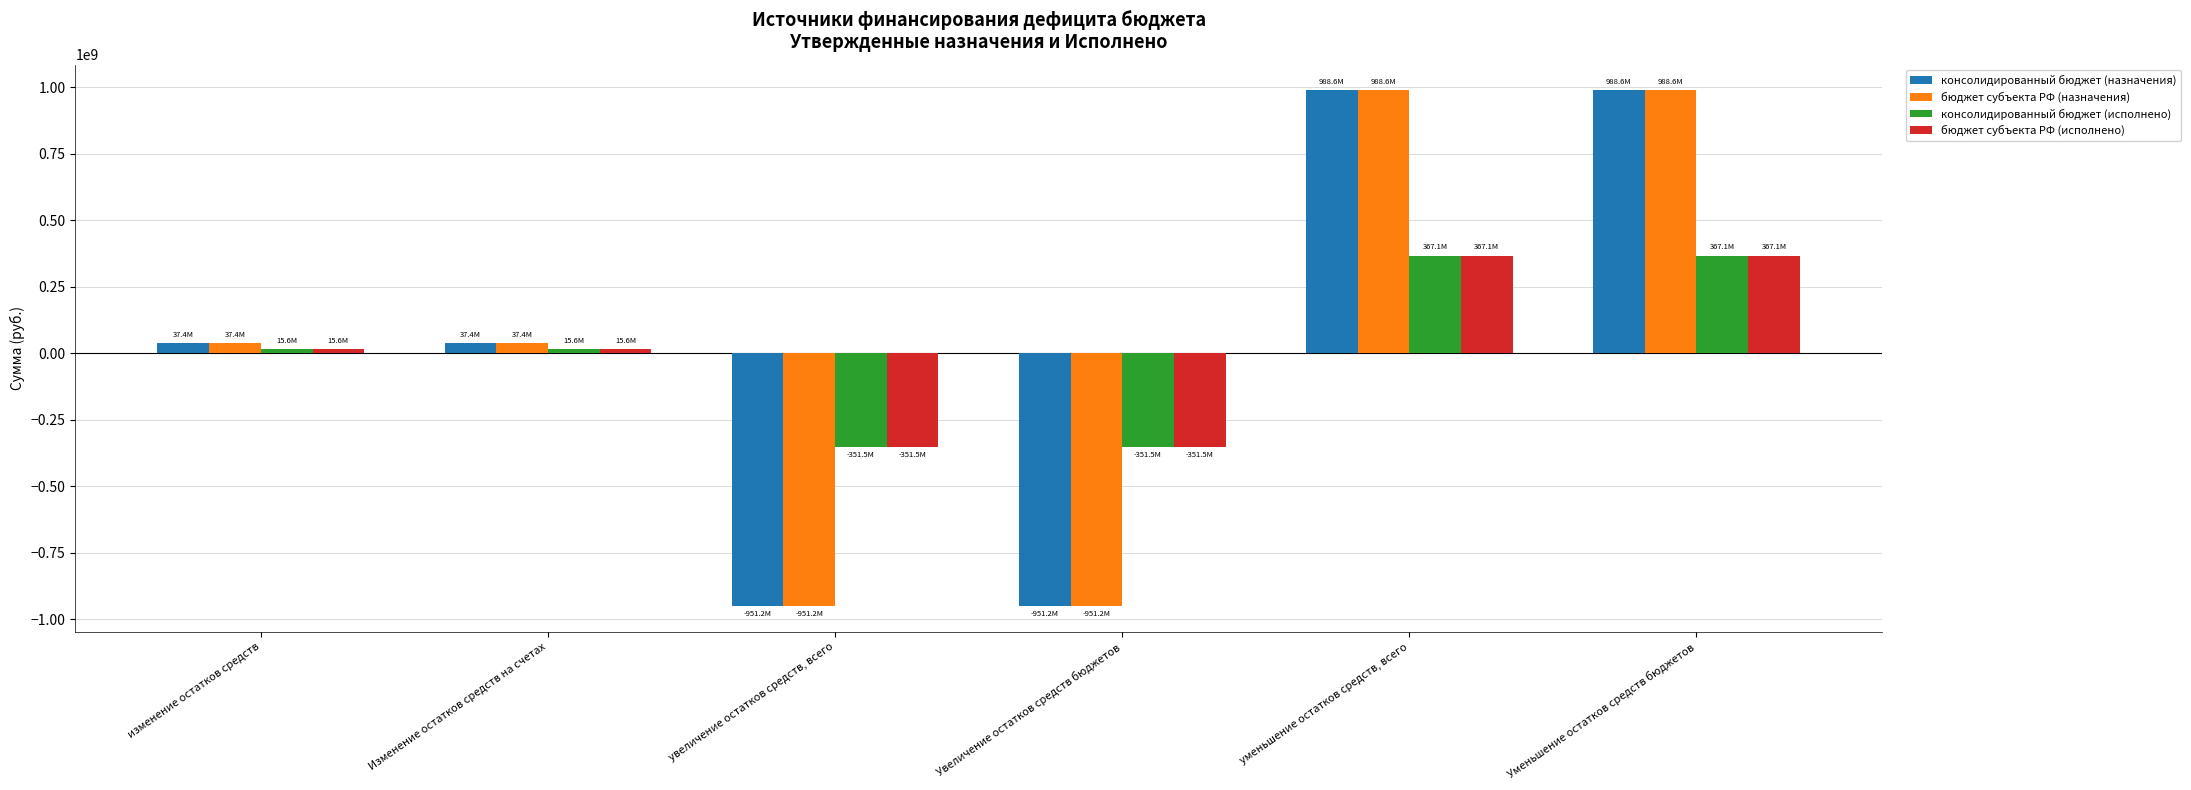

What is the label of the 5th bar from the left?

уменьшение остатков средств, всего